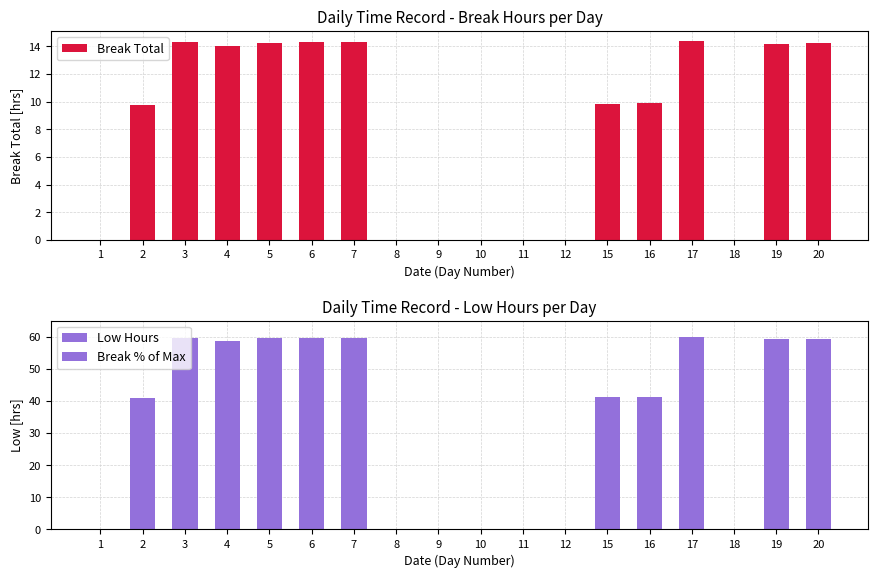

Reading left to right, extract all data points from this chart.

Break Total: 1=0.0	2=9.8	3=14.3	4=14.0	5=14.3	6=14.3	7=14.3	8=0.0	9=0.0	10=0.0	11=0.0	12=0.0	15=9.9	16=9.9	17=14.4	18=0.0	19=14.2	20=14.2
Low Hours: 1=0.0	2=0.0	3=0.0	4=0.0	5=0.0	6=0.0	7=0.0	8=0.0	9=0.0	10=0.0	11=0.0	12=0.0	15=0.0	16=0.0	17=0.0	18=0.0	19=0.0	20=0.0
Break % of Max: 1=0.0	2=40.8	3=59.6	4=58.5	5=59.5	6=59.6	7=59.6	8=0.0	9=0.0	10=0.0	11=0.0	12=0.0	15=41.1	16=41.3	17=60.0	18=0.0	19=59.2	20=59.3